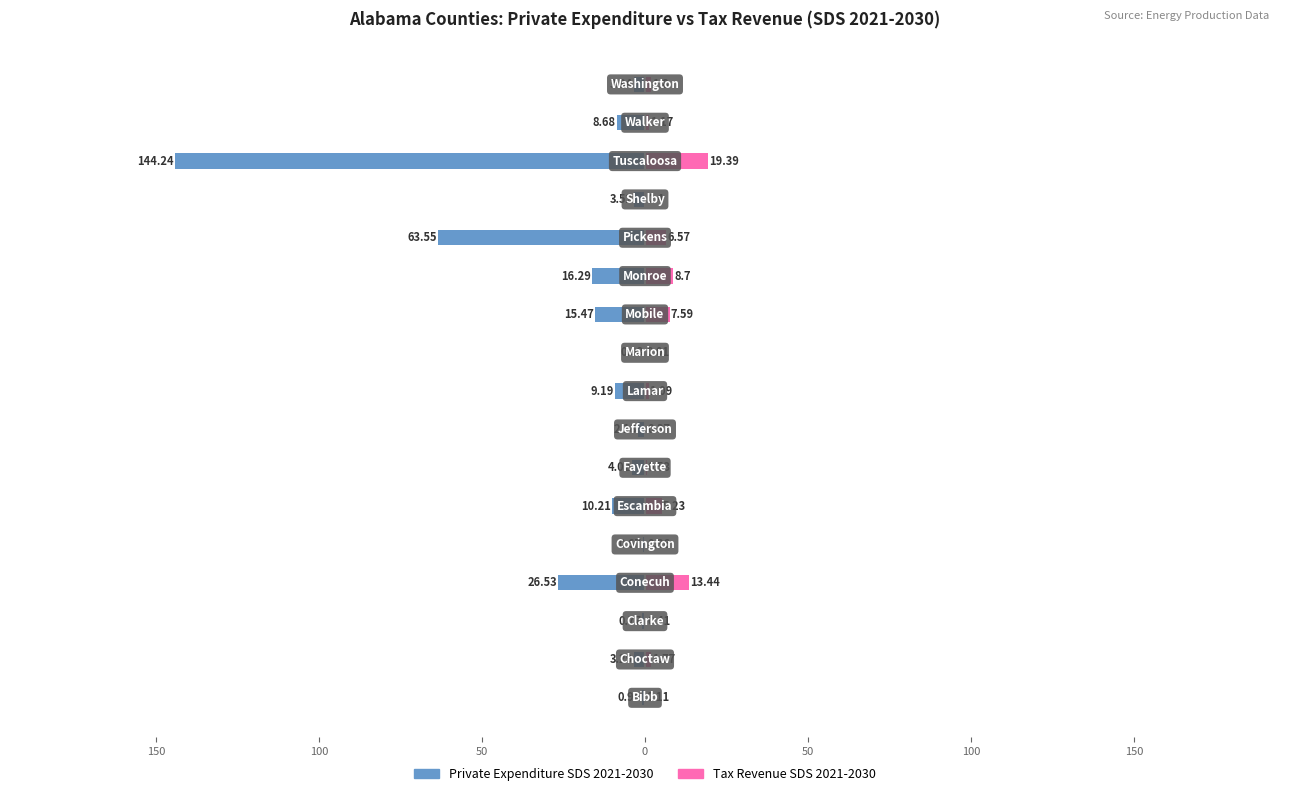

What are all the series names shown in the legend?

Private Expenditure SDS 2021-2030, Tax Revenue SDS 2021-2030